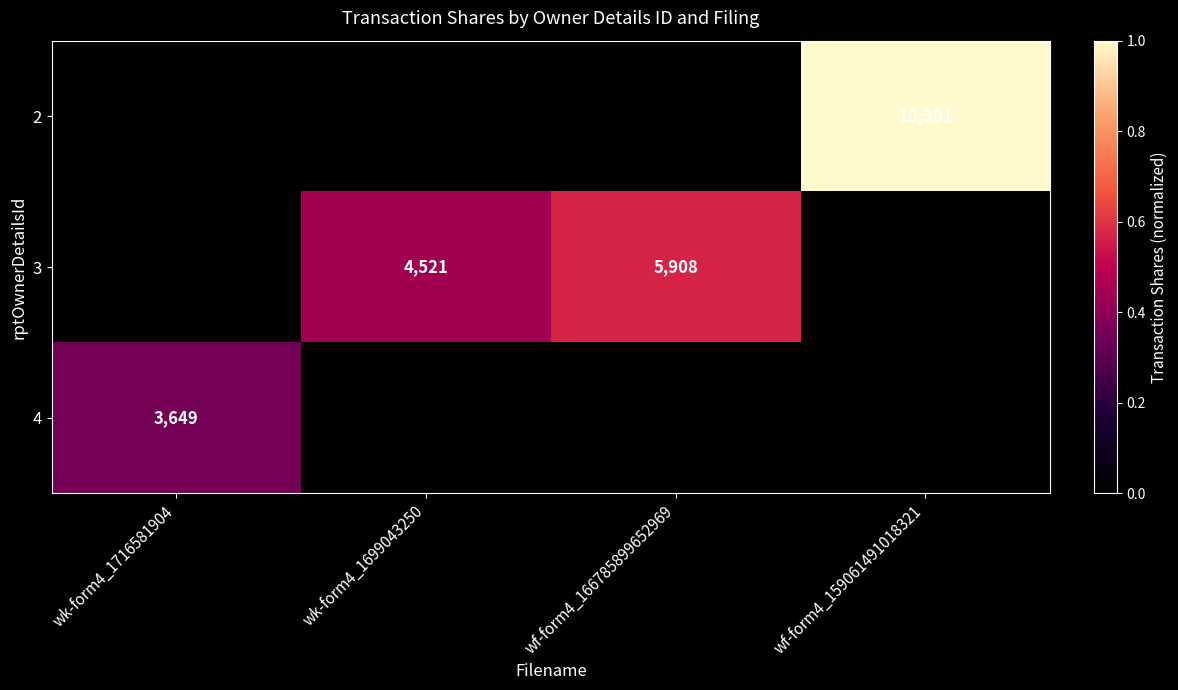

True or false: 3 has a value of 4521 at wk-form4_1699043250.

True